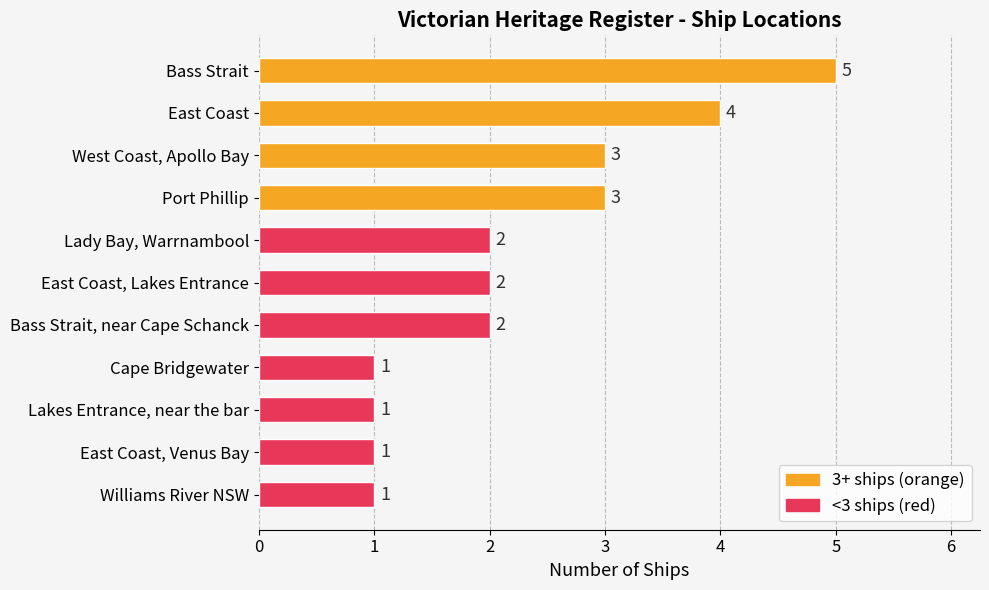

What is the change in value from Bass Strait to Lady Bay, Warrnambool?

-3